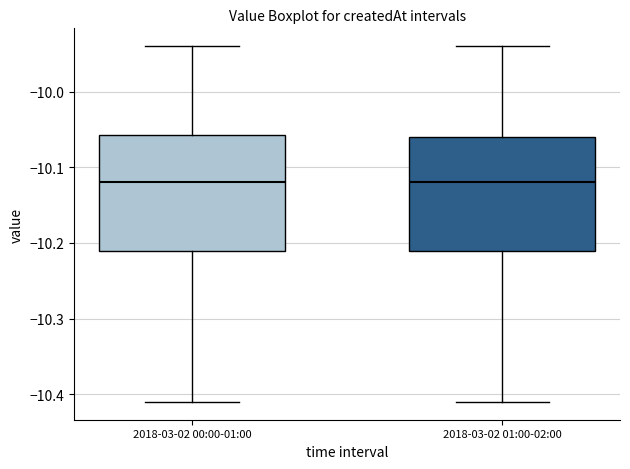

Where does the upper whisker of the box for 2018-03-02 01:00-02:00 end on the y-axis? The values are not printed on the chart, so give them approximately, as read against the axis.

-9.94